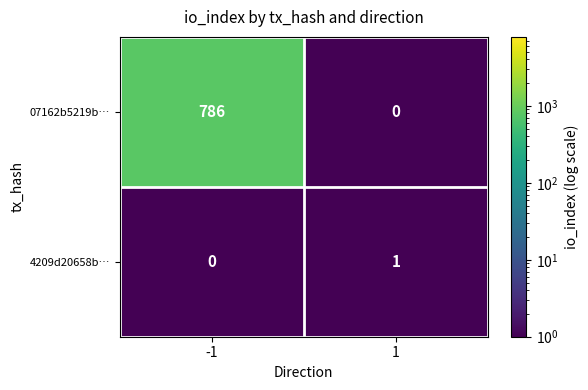

What is the difference between the 07162b5219b… values at 1 and -1?

786